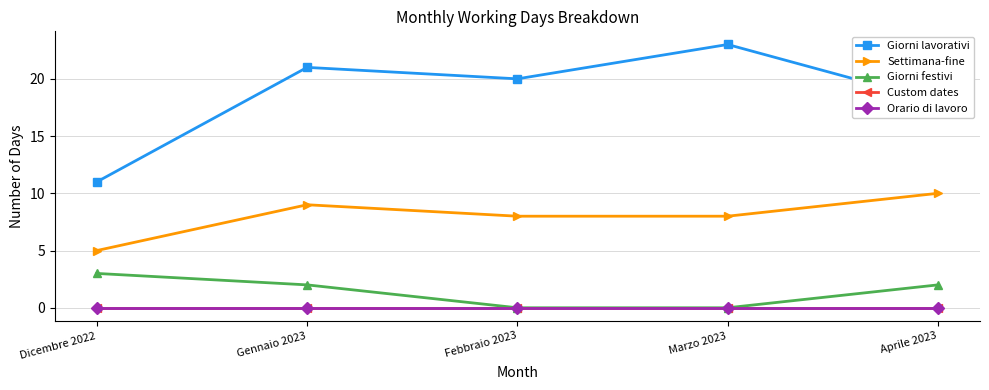

Does the chart have visible grid lines?

Yes